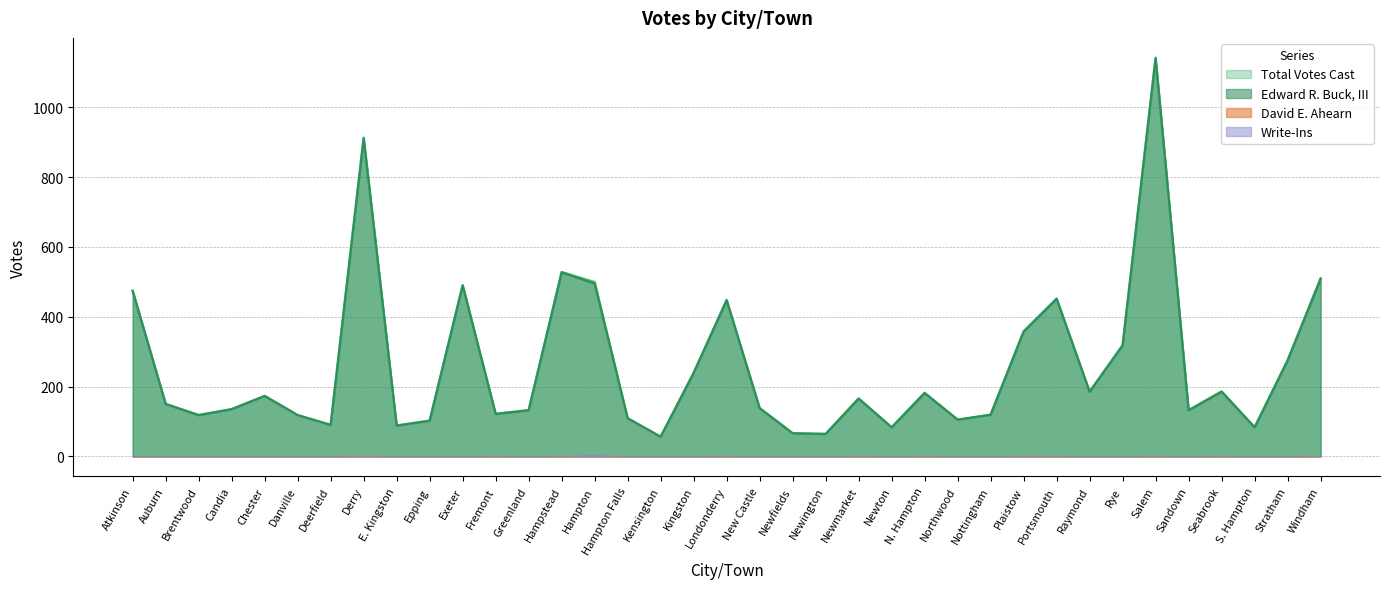

Reading left to right, transcribe all the data shown in this chart.

Total Votes Cast: Atkinson=474	Auburn=150	Brentwood=118	Candia=135	Chester=173	Danville=118	Deerfield=90	Derry=913	E. Kingston=88	Epping=102	Exeter=490	Fremont=122	Greenland=132	Hampstead=528	Hampton=499	Hampton Falls=109	Kensington=56	Kingston=239	Londonderry=448	New Castle=138	Newfields=66	Newington=64	Newmarket=166	Newton=83	N. Hampton=182	Northwood=105	Nottingham=119	Plaistow=358	Portsmouth=452	Raymond=185	Rye=318	Salem=1142	Sandown=132	Seabrook=186	S. Hampton=83	Stratham=275	Windham=510
Edward R. Buck, III: Atkinson=474	Auburn=150	Brentwood=118	Candia=135	Chester=173	Danville=118	Deerfield=90	Derry=911	E. Kingston=88	Epping=102	Exeter=490	Fremont=121	Greenland=132	Hampstead=527	Hampton=495	Hampton Falls=109	Kensington=56	Kingston=239	Londonderry=447	New Castle=138	Newfields=66	Newington=64	Newmarket=165	Newton=83	N. Hampton=181	Northwood=105	Nottingham=119	Plaistow=357	Portsmouth=451	Raymond=185	Rye=318	Salem=1141	Sandown=132	Seabrook=185	S. Hampton=83	Stratham=275	Windham=508